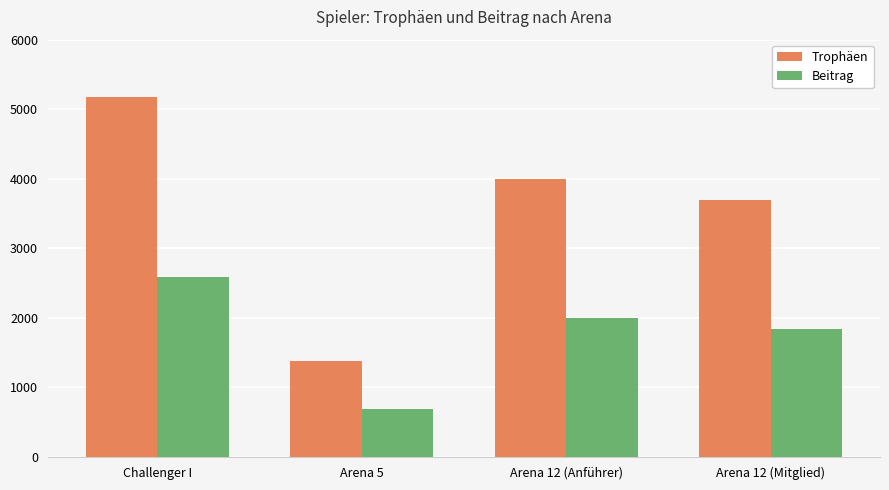

Does the chart contain stacked bars?

No